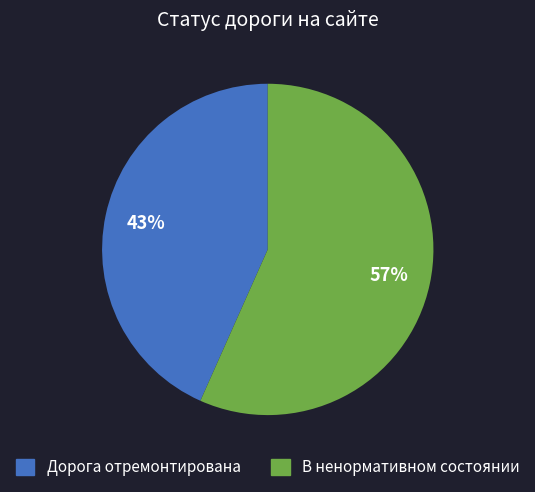

True or false: Дорога отремонтирована accounts for 43% of the total.

True